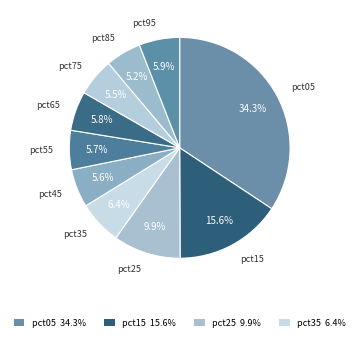

Count the number of slices in the pie.

10